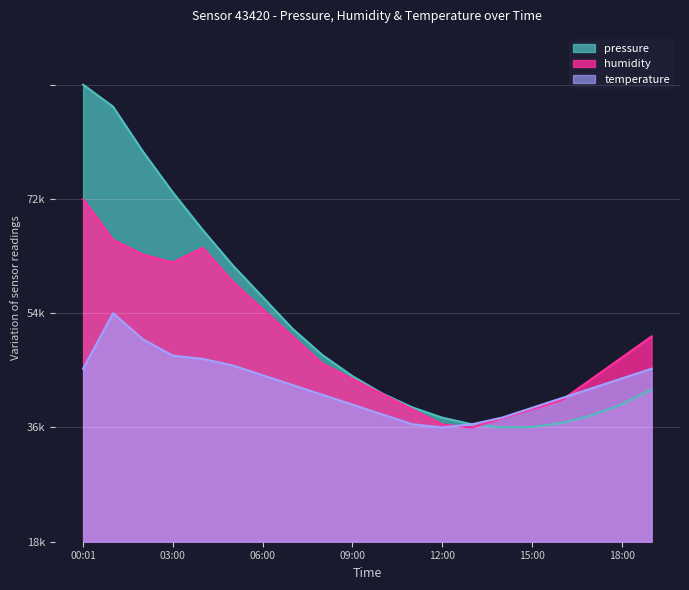

What are all the series names shown in the legend?

pressure, humidity, temperature